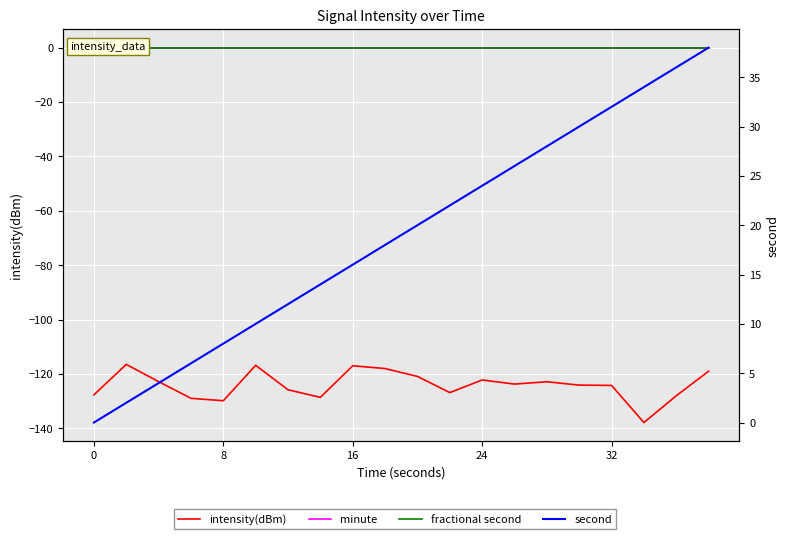

Which series has the largest total across all categories?

second